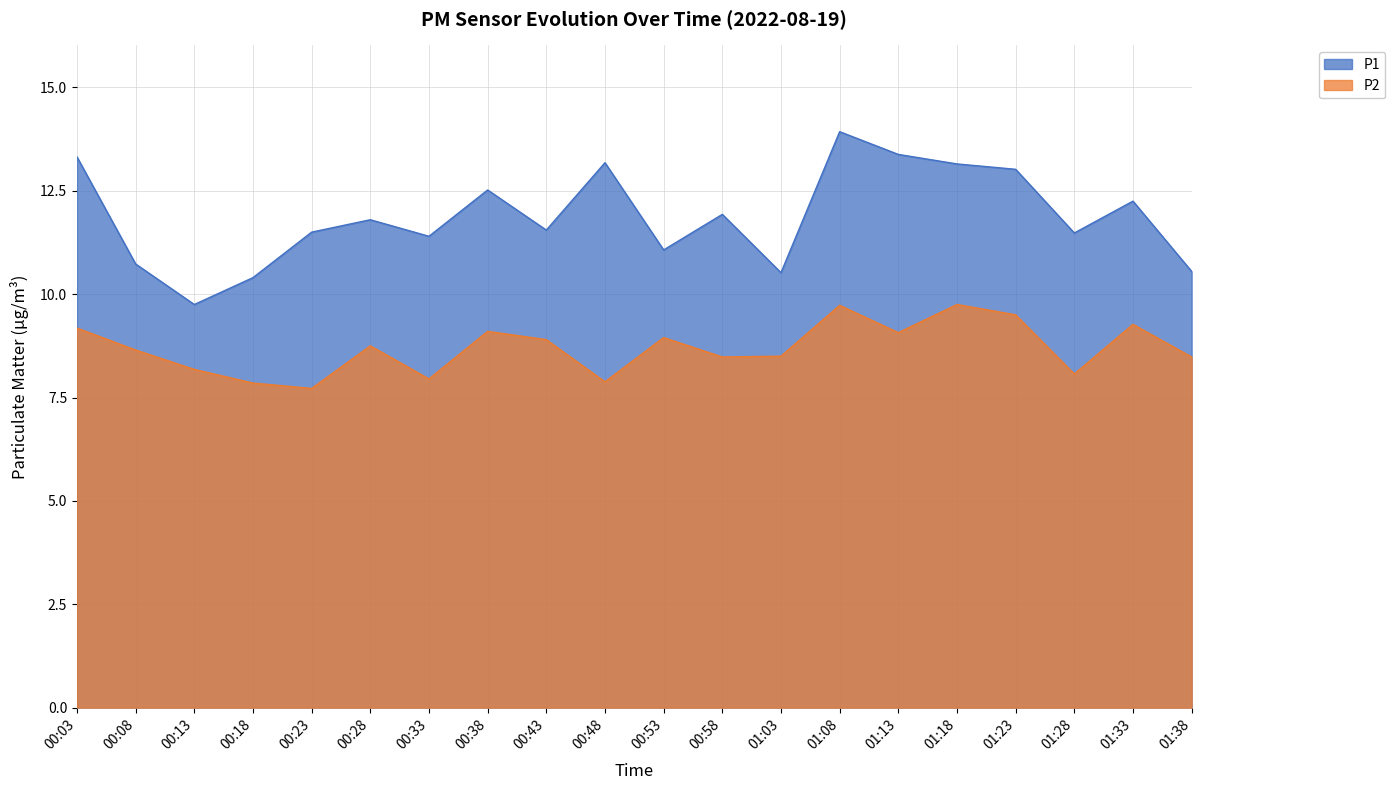

How many lines are shown in the chart?

2